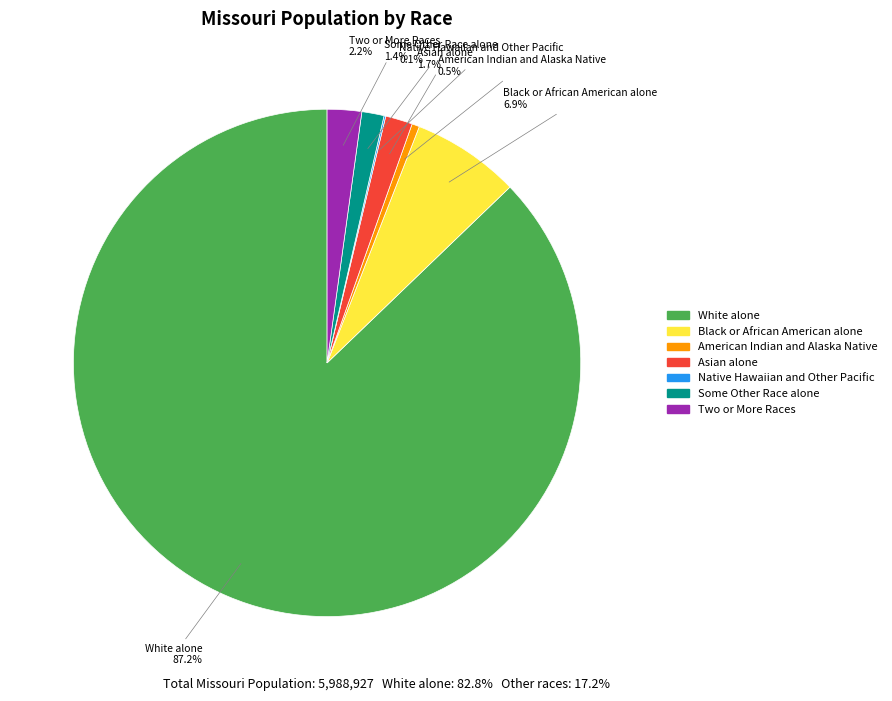

Which has a higher value, American Indian and Alaska Native or Asian alone?

Asian alone